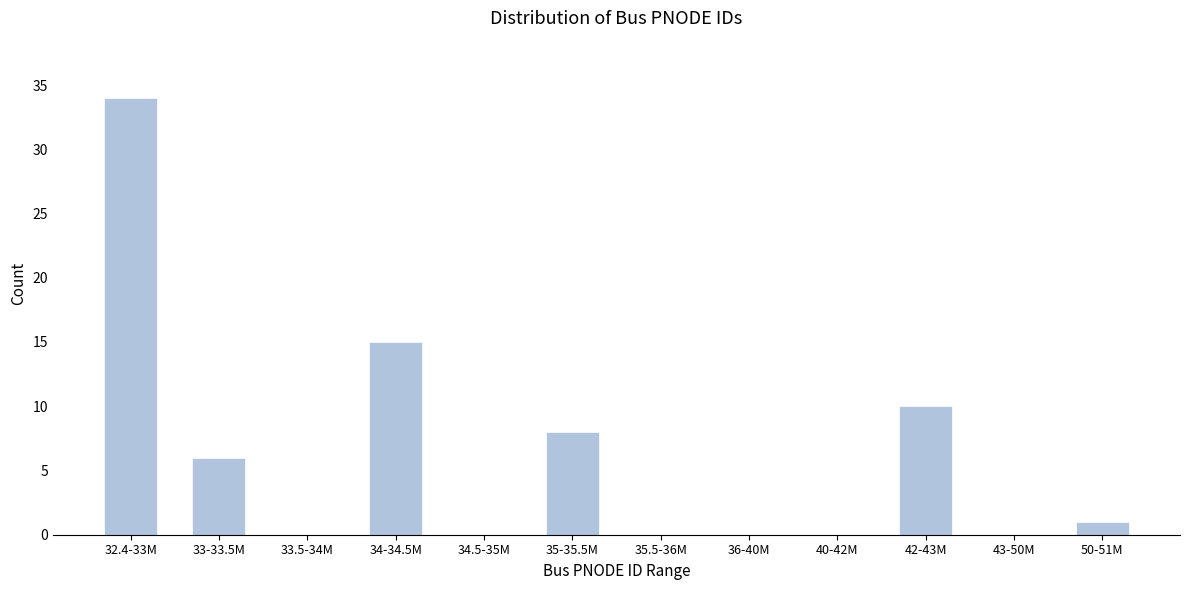

Reading left to right, list all the values displayed in this chart.

32.4-33M=34	33-33.5M=6	33.5-34M=0	34-34.5M=15	34.5-35M=0	35-35.5M=8	35.5-36M=0	36-40M=0	40-42M=0	42-43M=10	43-50M=0	50-51M=1